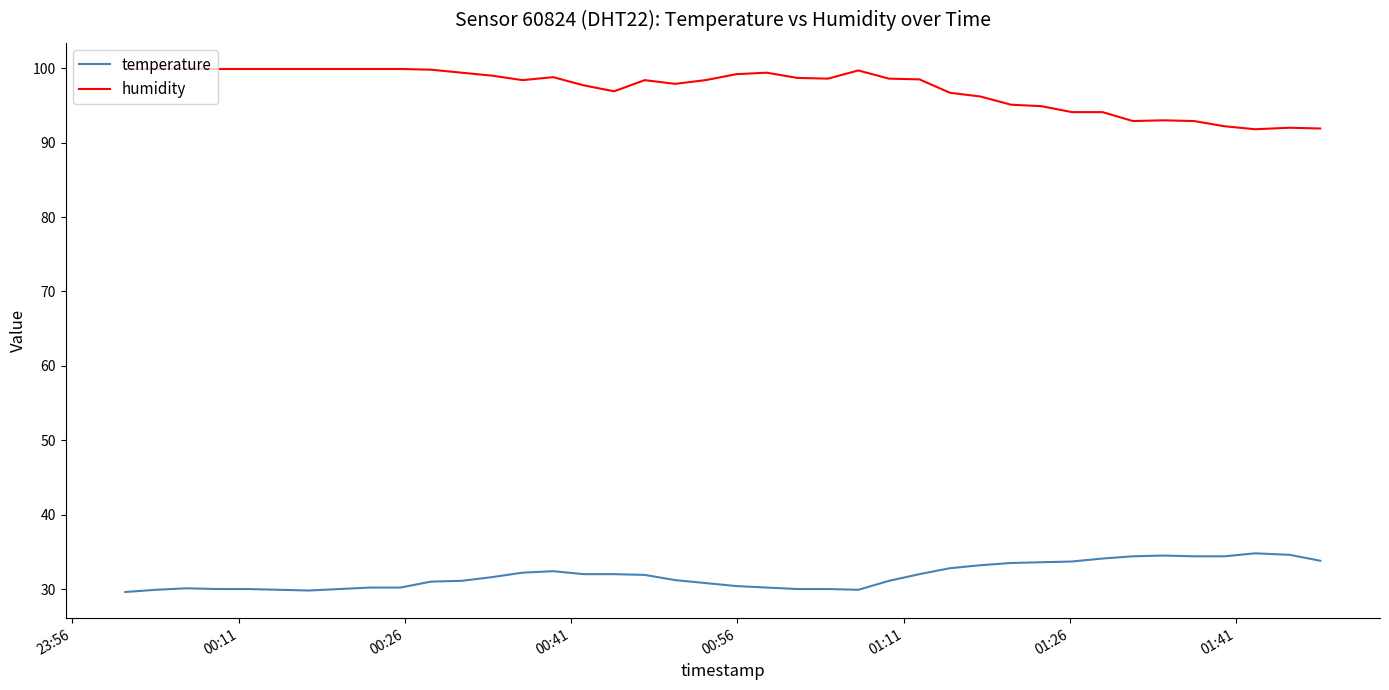

How many lines are shown in the chart?

2